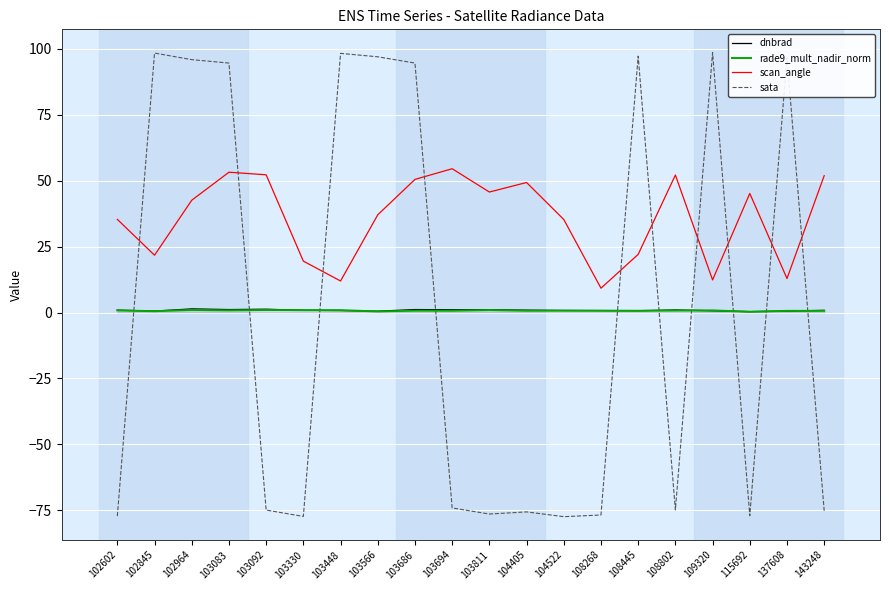

Does the chart have visible grid lines?

Yes